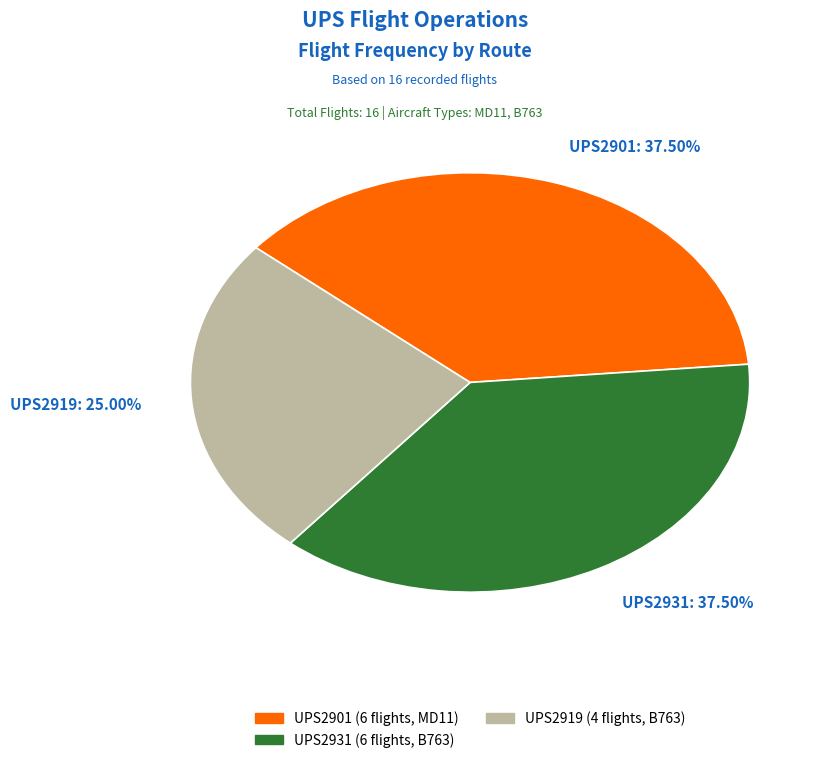

True or false: UPS2931 accounts for 27% of the total.

False